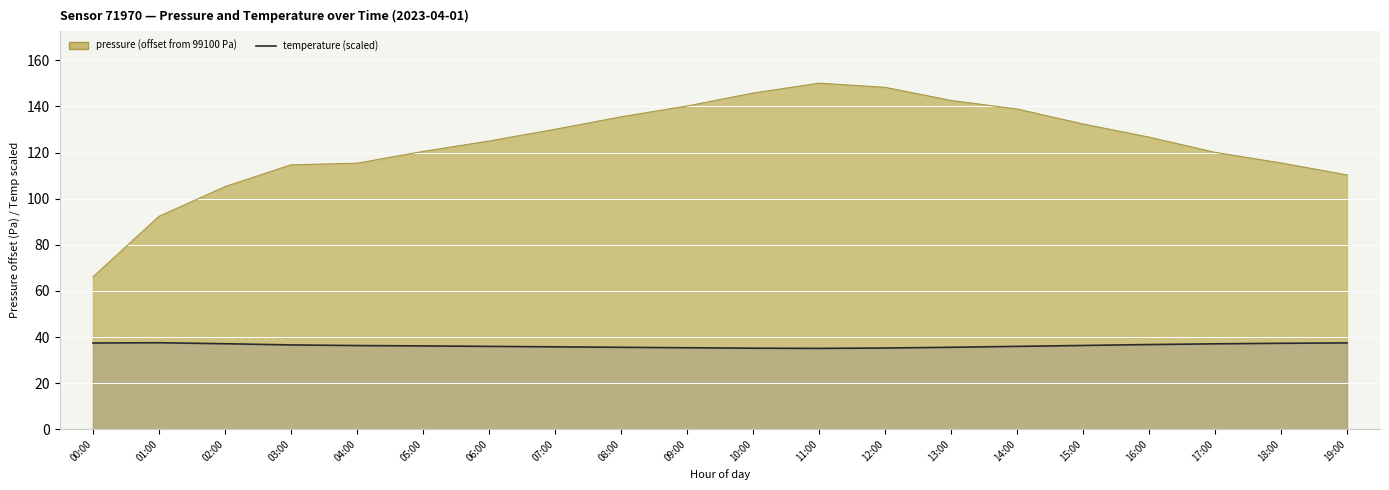

True or false: the data has more than 0 interior local peaks.

True